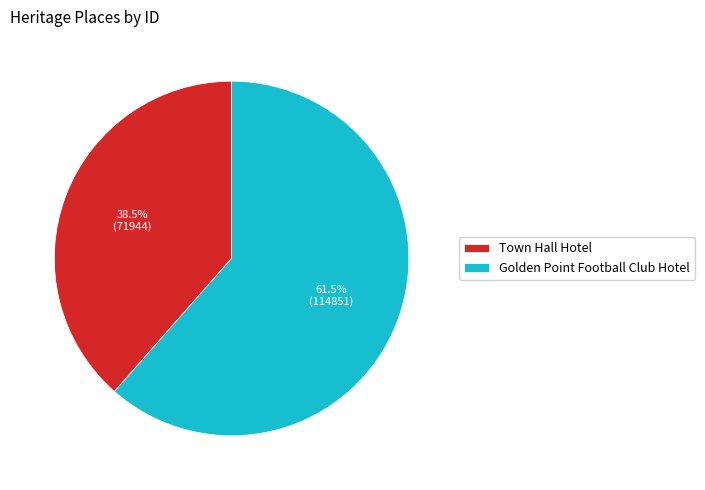

Approximately how many times larger is the value at Golden Point Football Club Hotel compared to Town Hall Hotel?

1.6